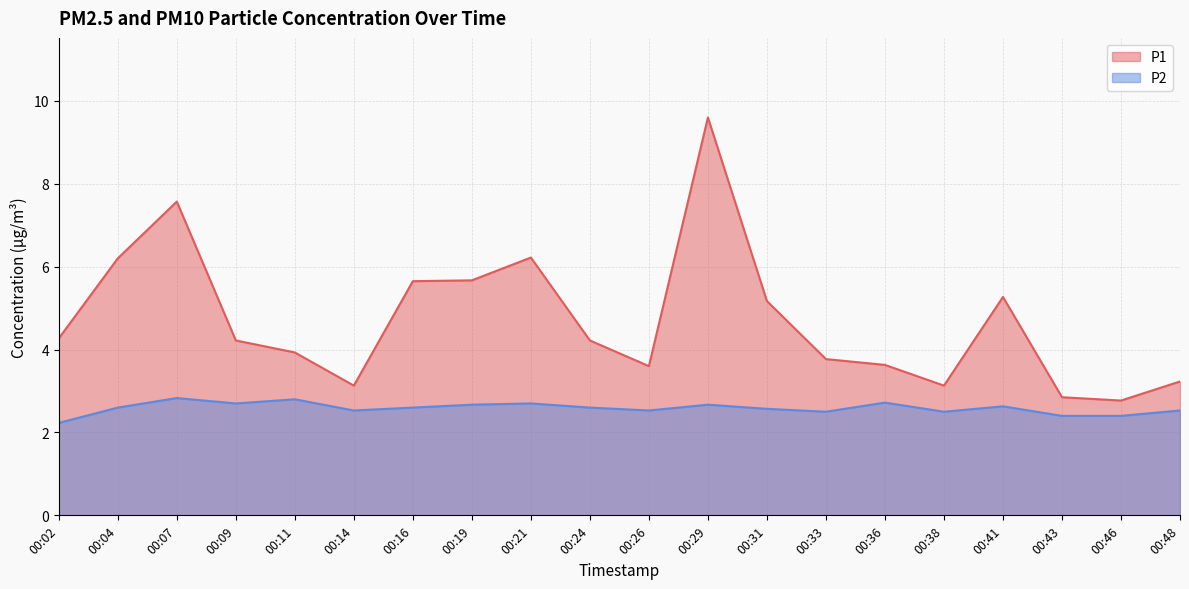

The P1 series shows 2.0 at 00:33. True or false?

False